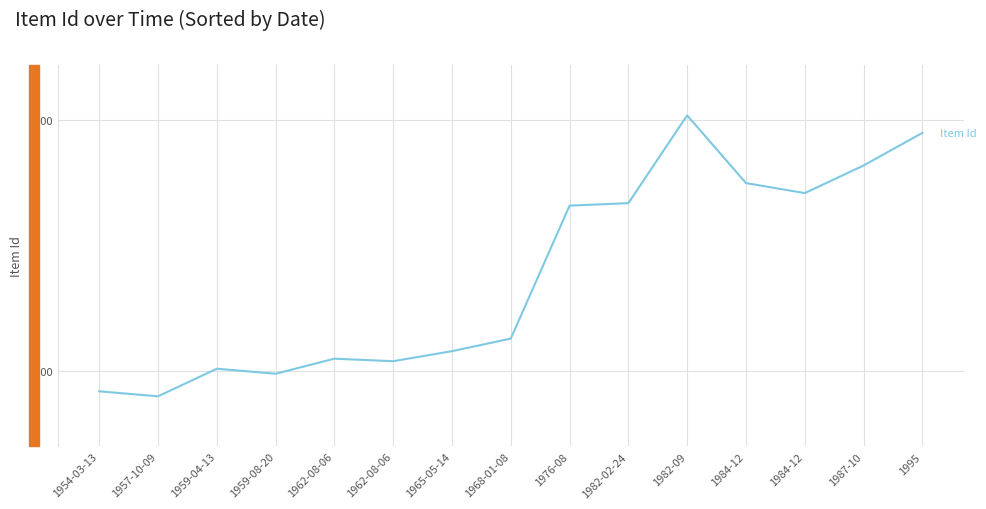

What is the average value?

7238